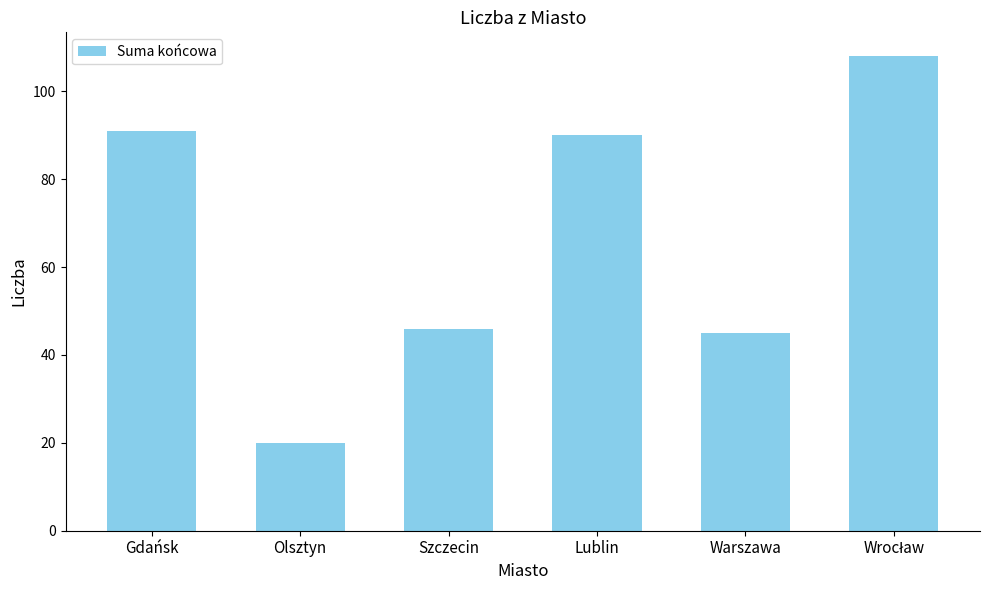

True or false: the data shows 46 at Szczecin.

True